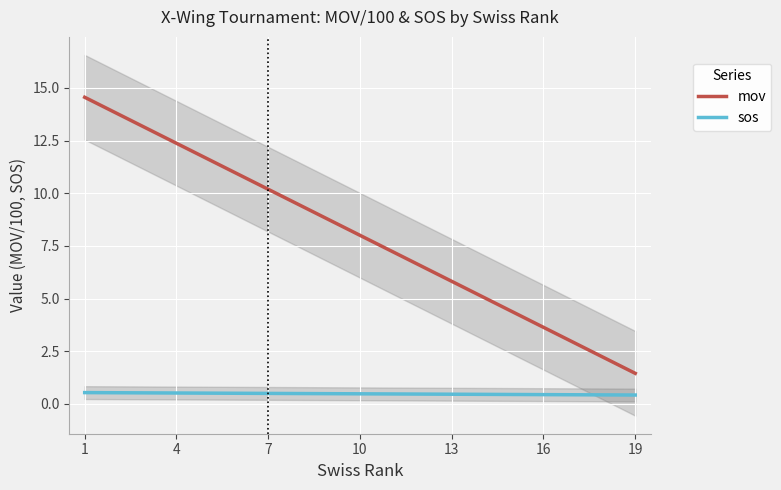

The mov series shows 7.1 at 4. True or false?

False